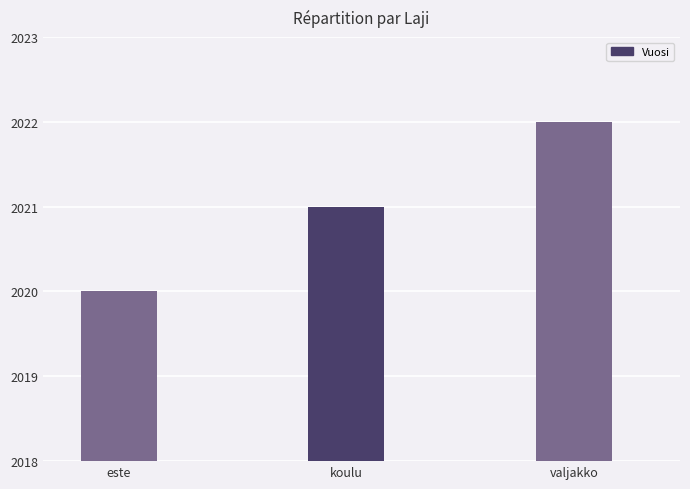

What is the average value?

2021